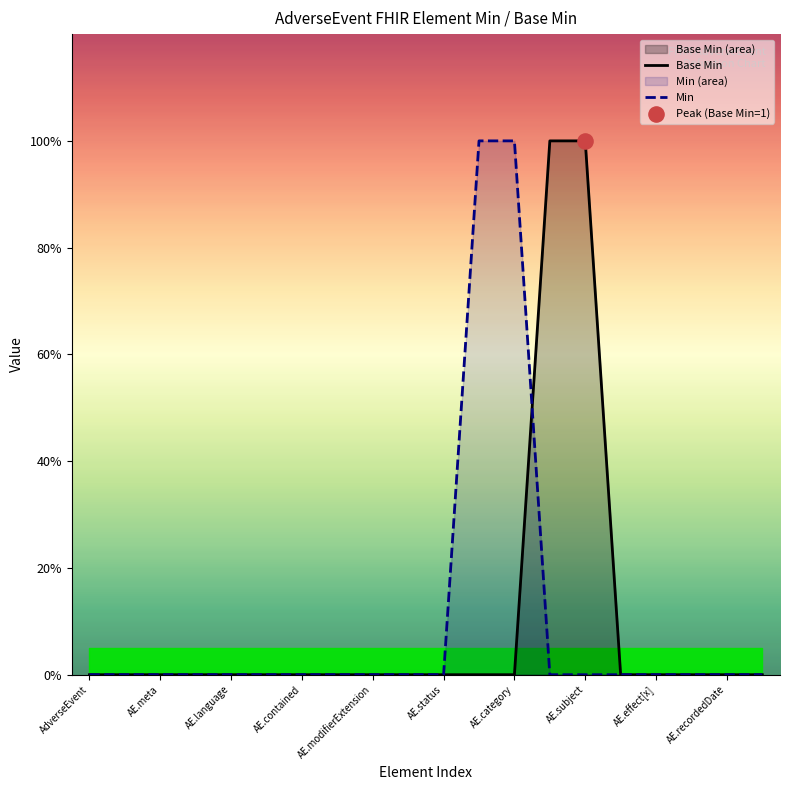

Which series has the largest total across all categories?

Base Min